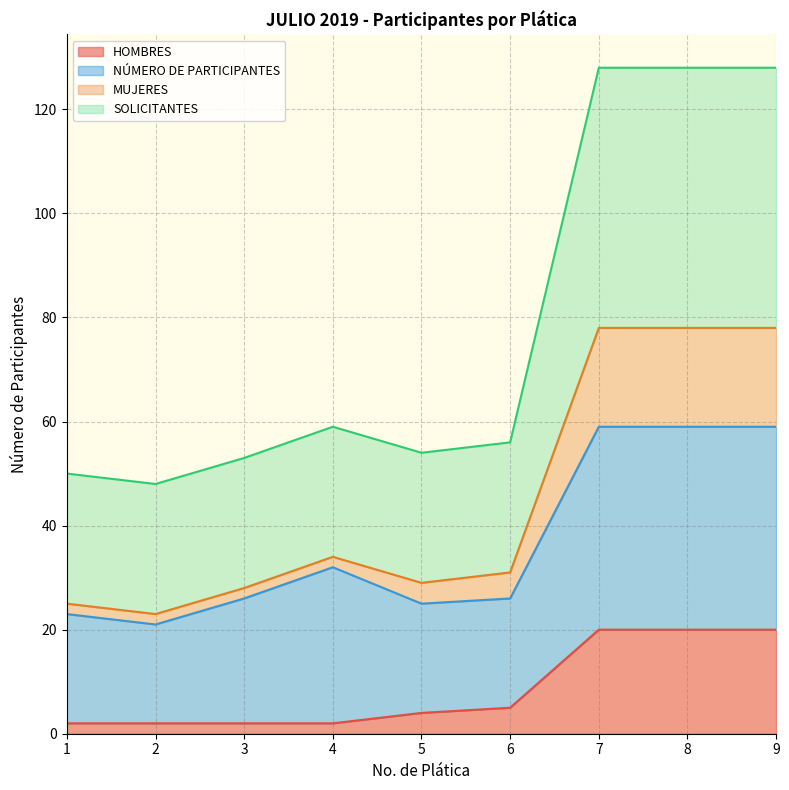

What is the maximum value for SOLICITANTES?

78